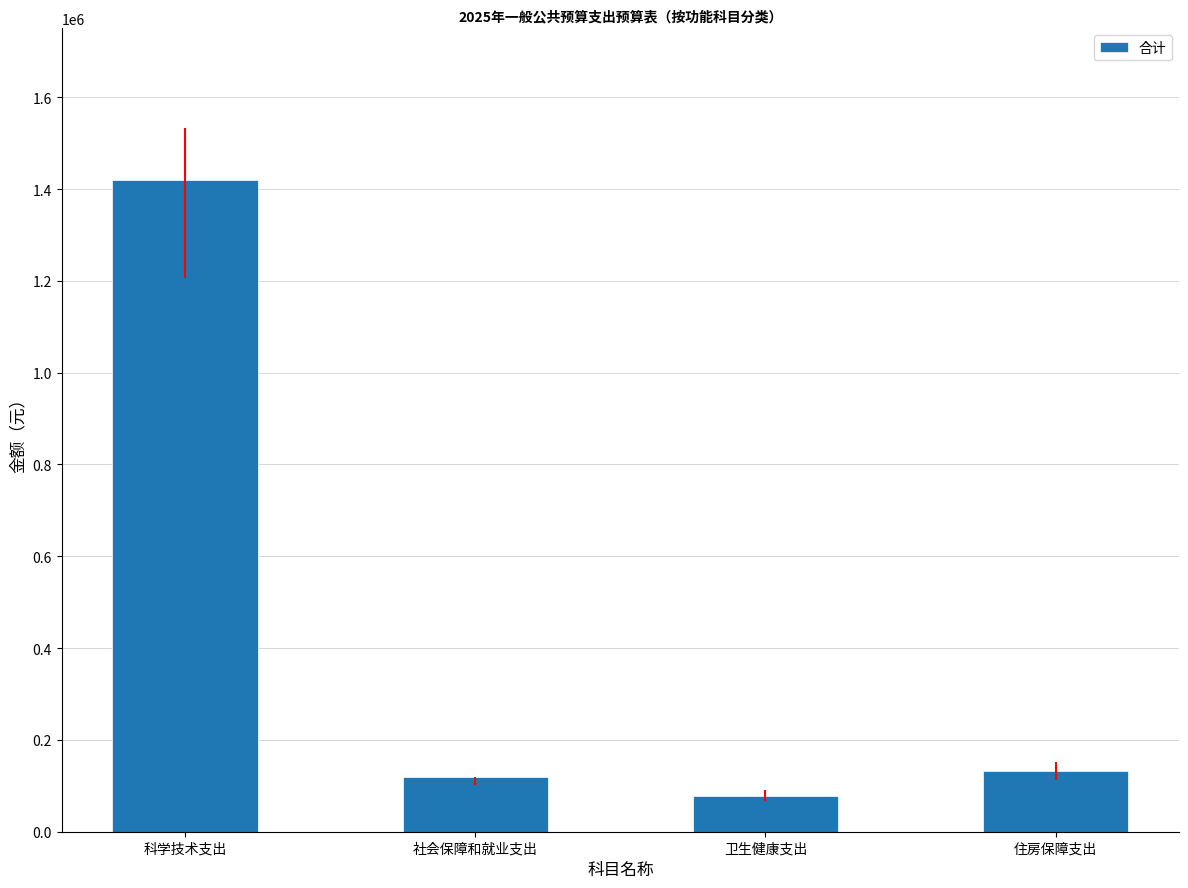

Between 科学技术支出 and 卫生健康支出, which is larger?

科学技术支出